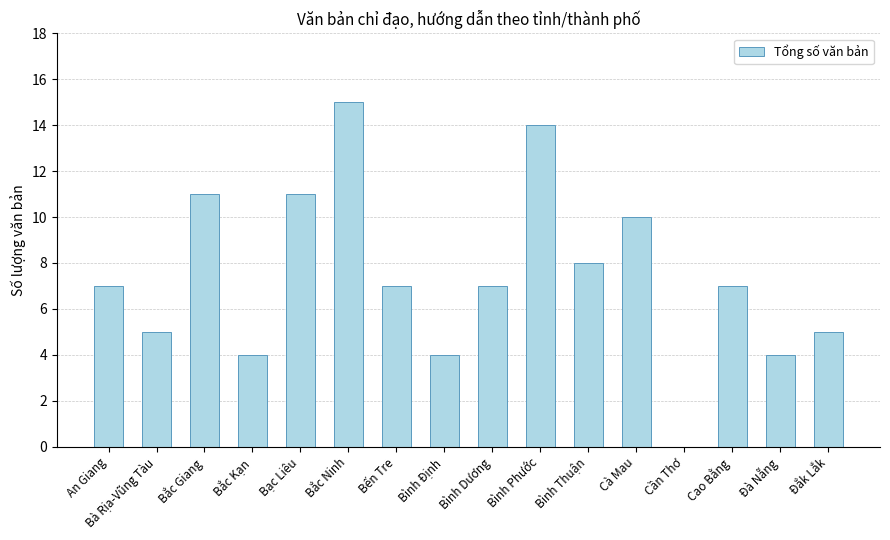

The value at Bạc Liêu is 11. True or false?

True